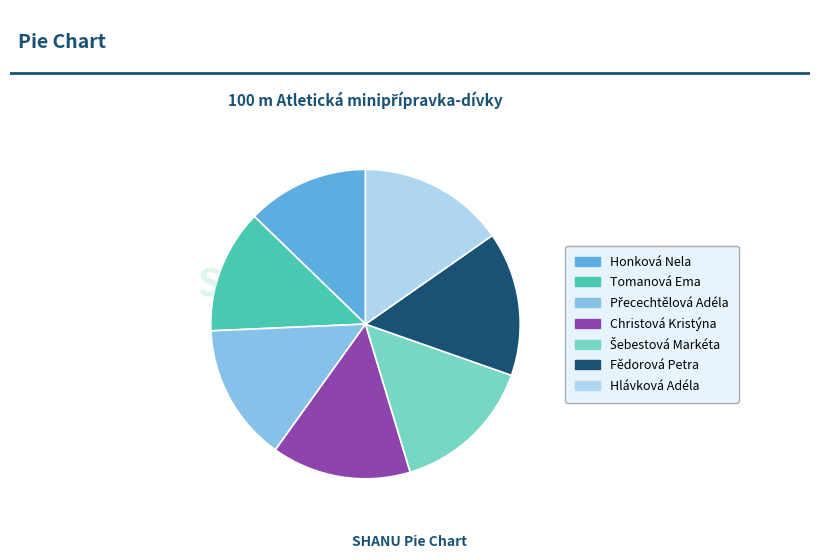

Does any single category account for the majority?

No